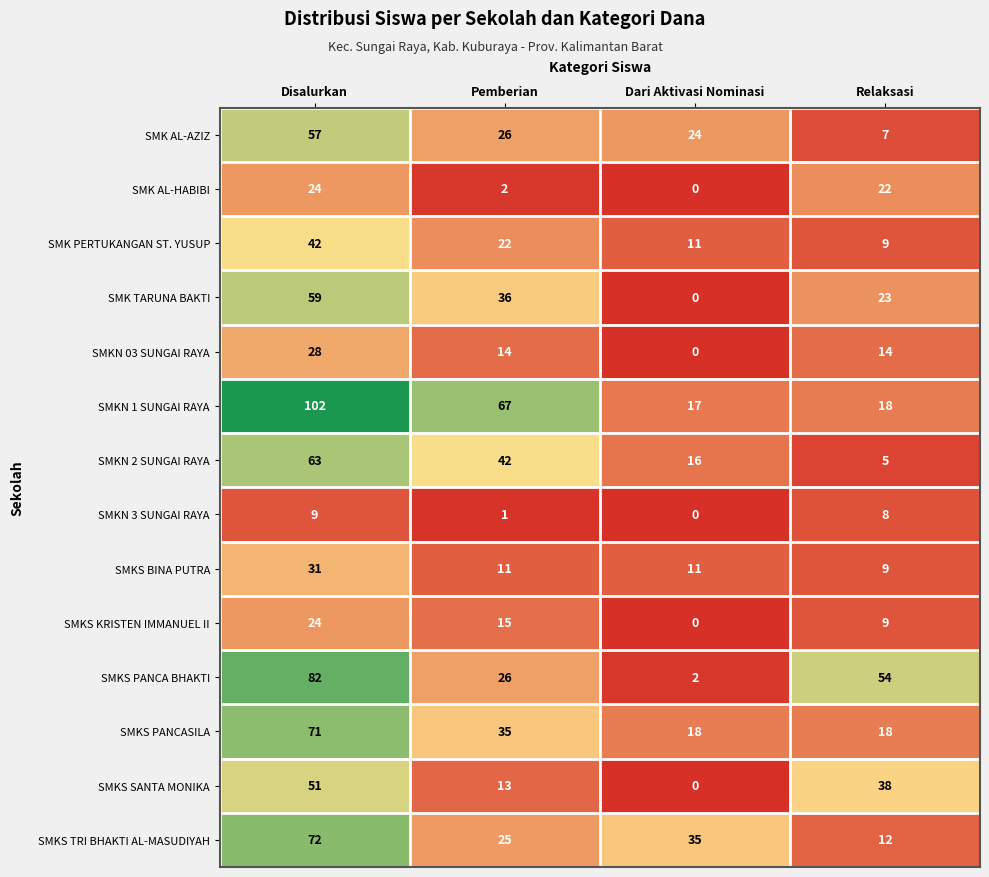

What is the maximum value for SMKN 1 SUNGAI RAYA?

102